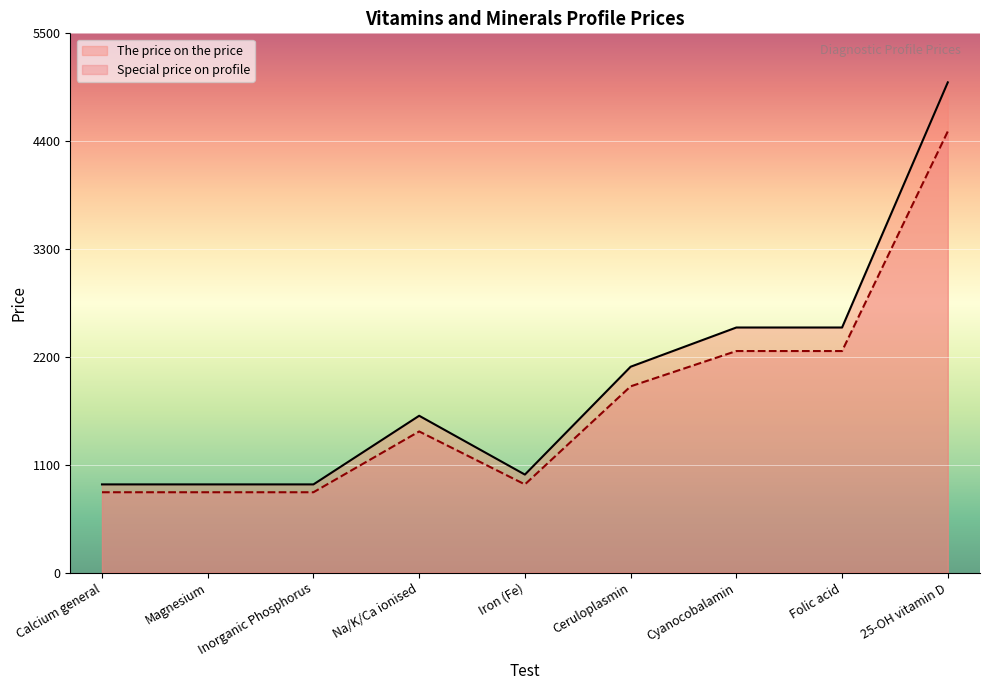

What is the value of the The price on the price point at the 2nd from the left?

900